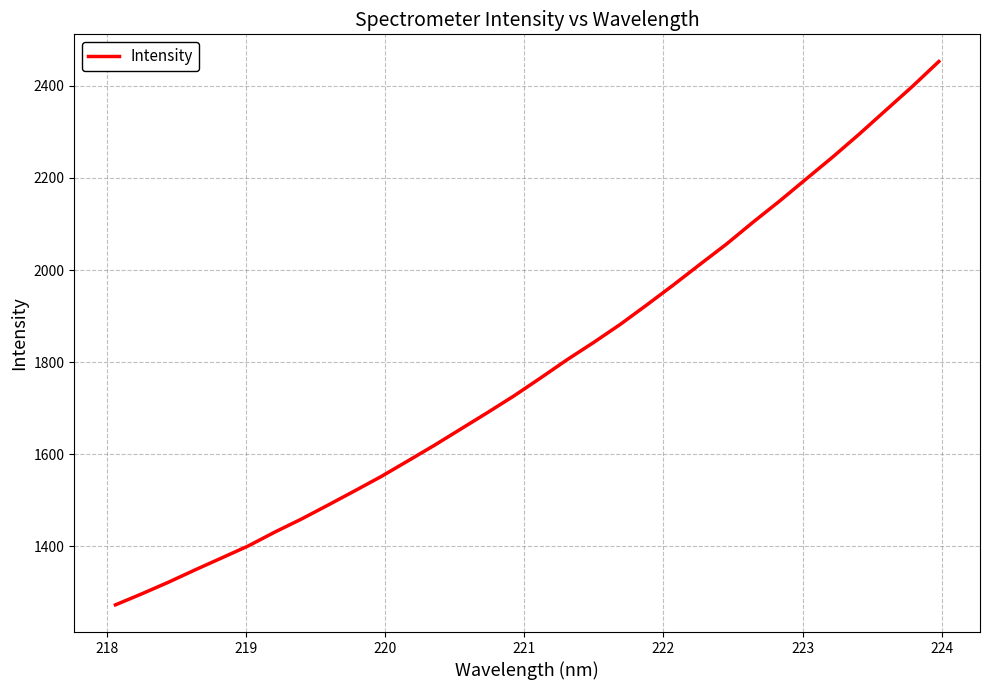

What is the difference between the second highest and second lowest values?

1102.0